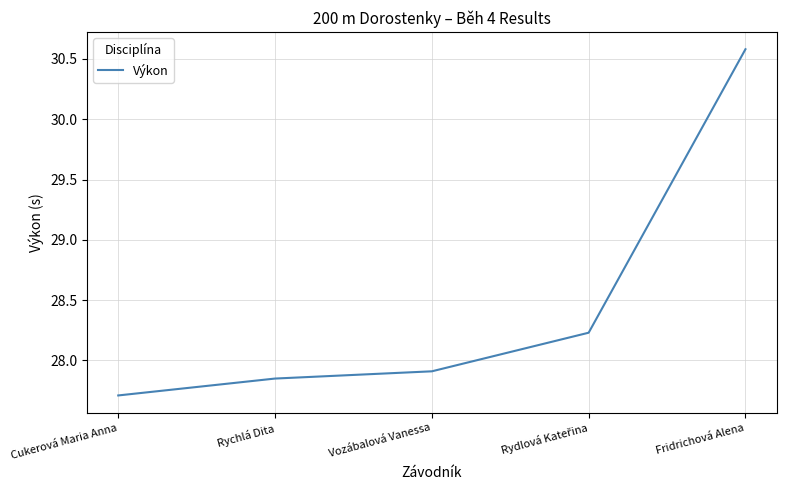

What is the sum of the values at Vozábalová Vanessa and Cukerová Maria Anna?

55.6